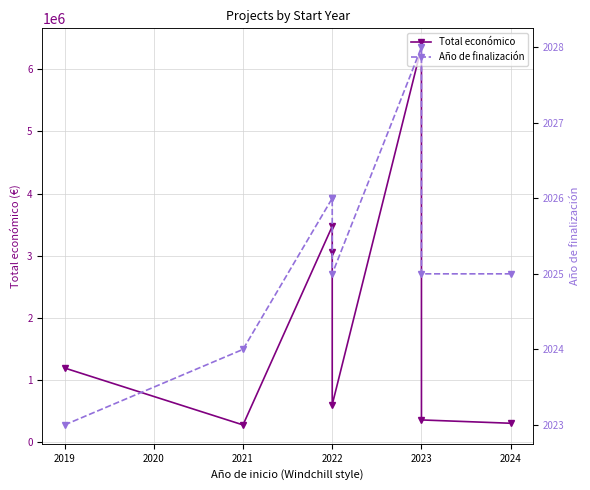

At which label does Total económico reach its peak?

2023